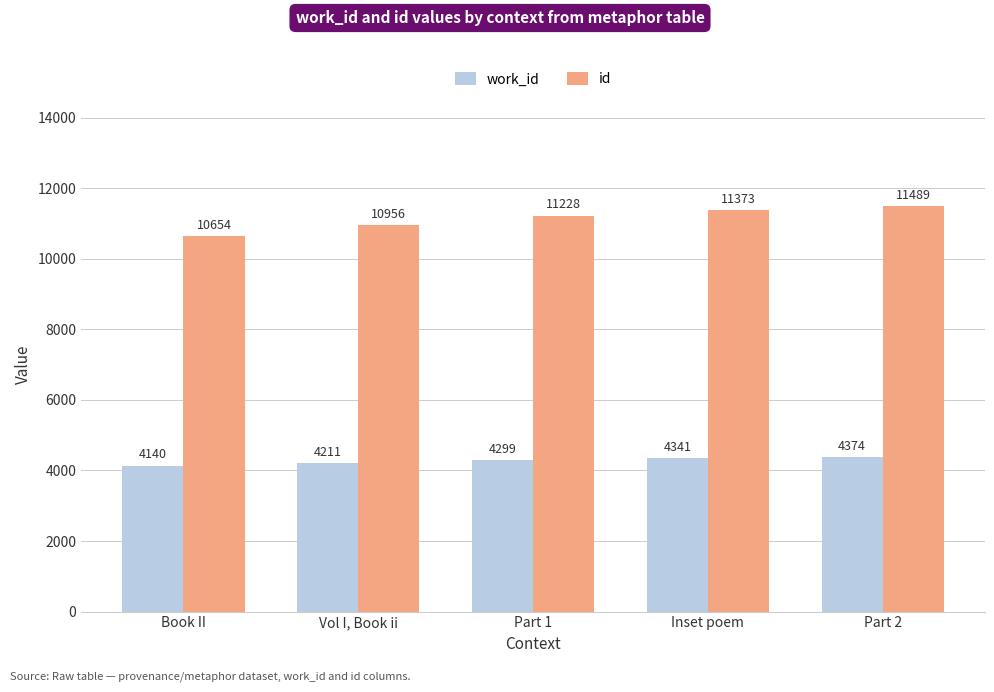

What value does the work_id series have at Vol I, Book ii?

4211